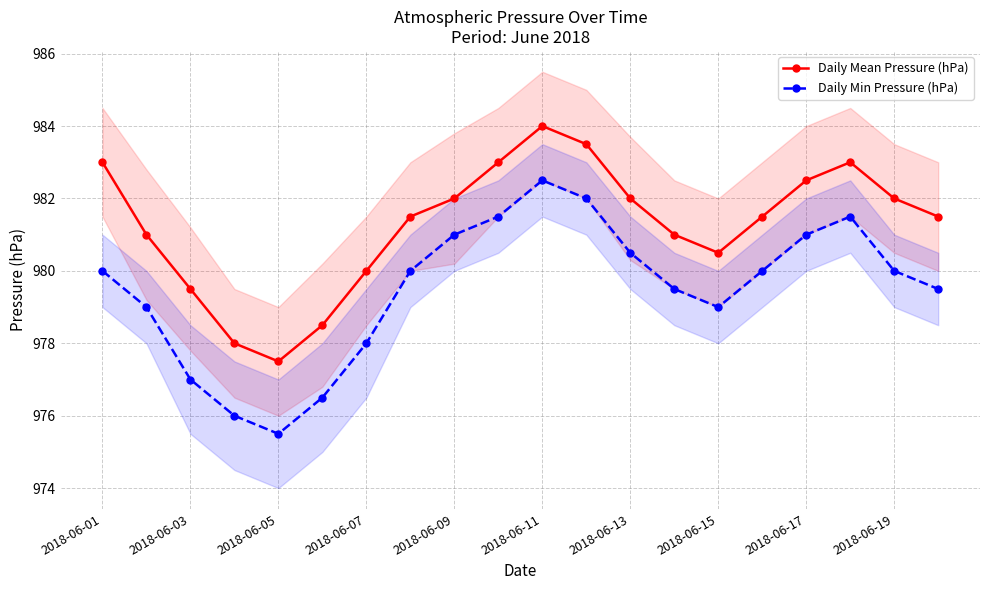

The Daily Mean Pressure (hPa) series shows 977.5 at 2018-06-05. True or false?

True